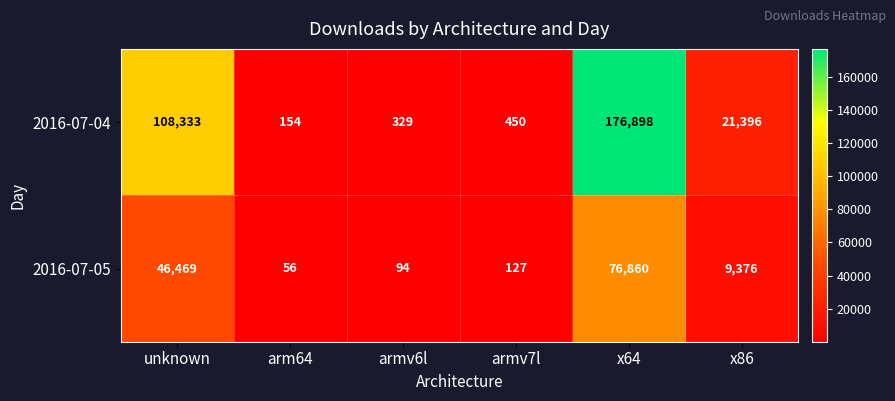

How many categories are shown in the chart?

6